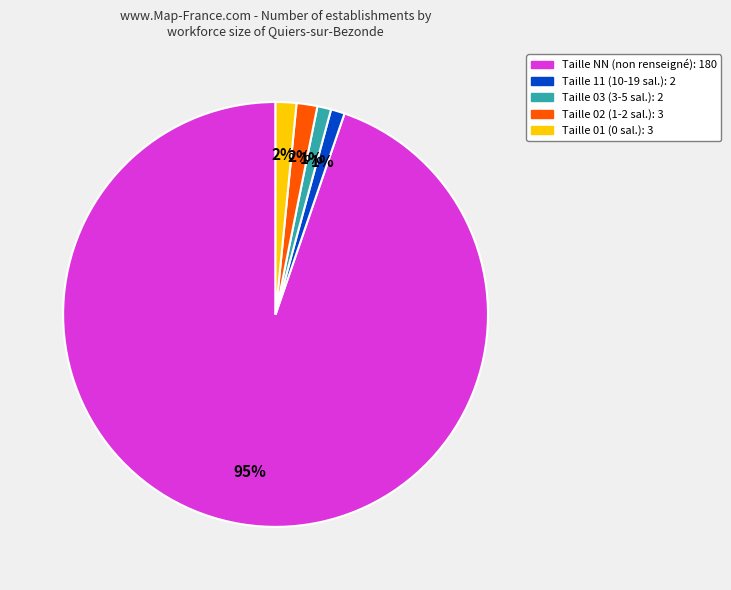

Is there any slice that represents more than half of the pie?

Yes